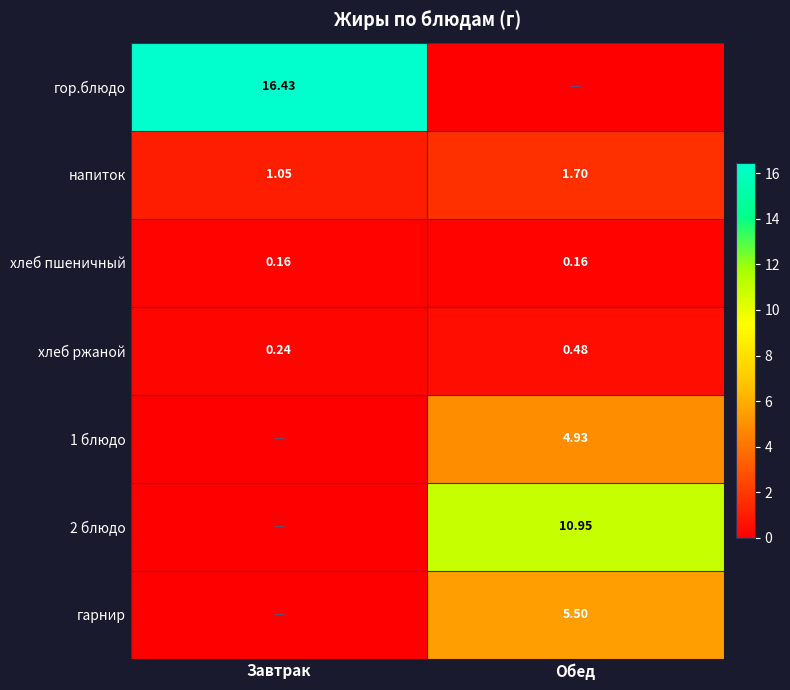

At which label is напиток closest to 1?

Завтрак